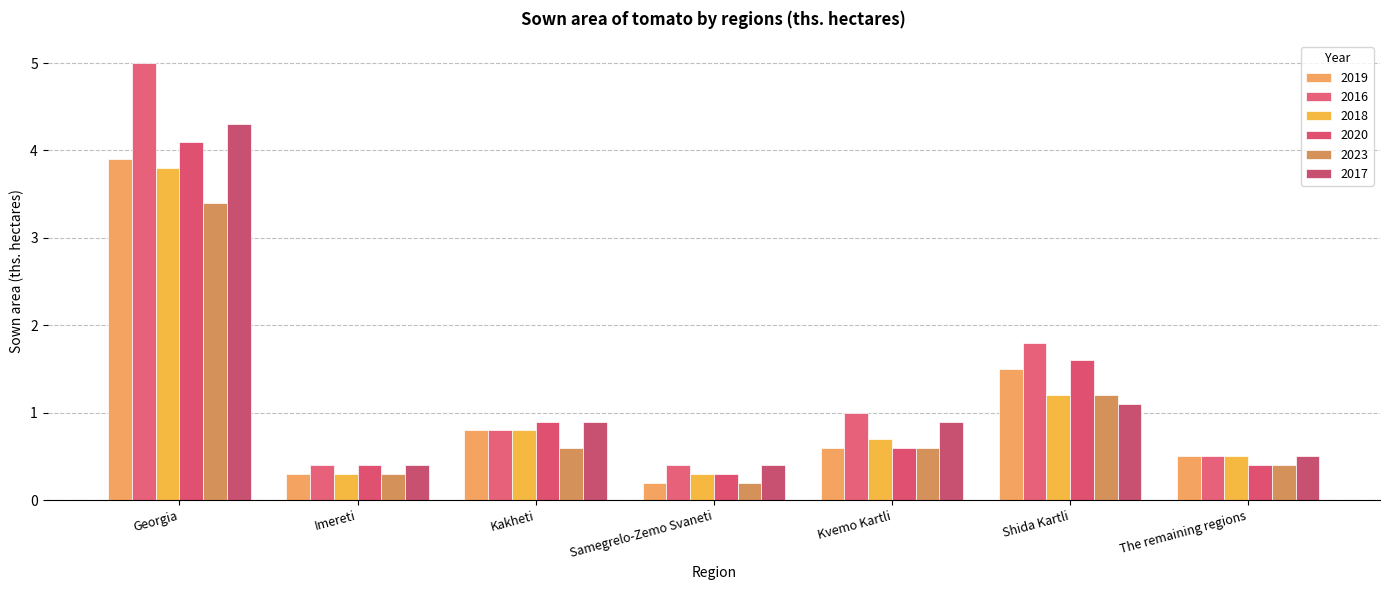

Which label corresponds to the smallest value in the chart?

Samegrelo-Zemo Svaneti